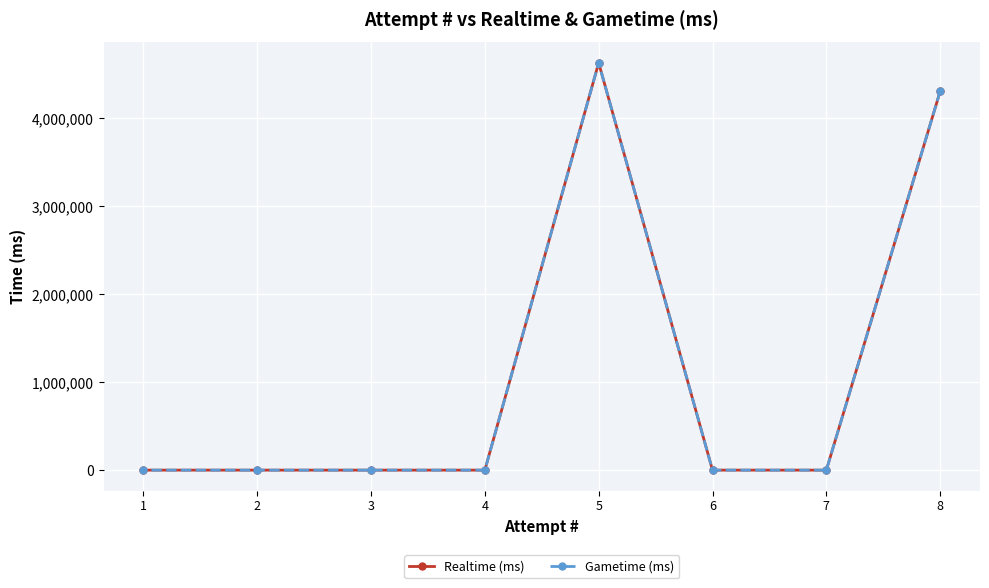

The Realtime (ms) series shows 3153489 at 7. True or false?

False